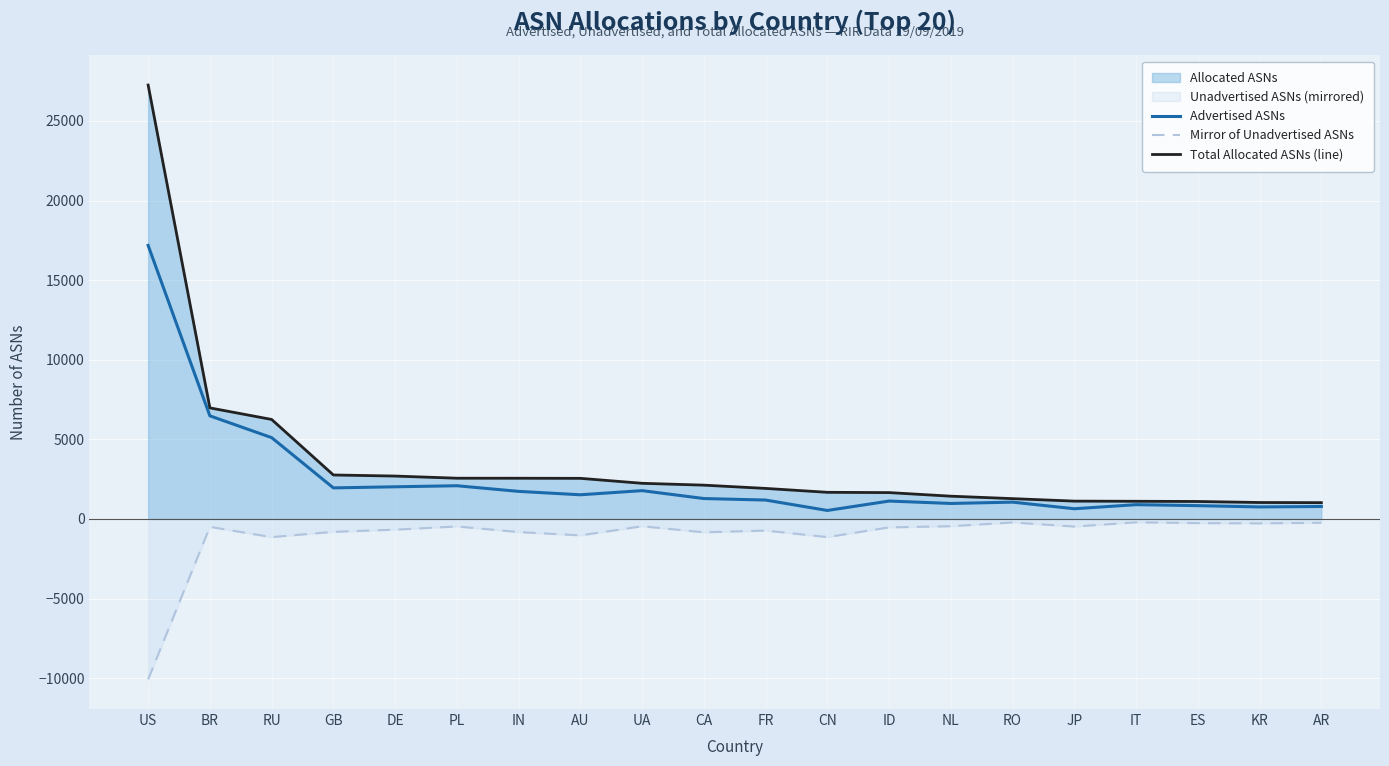

Rank the series by their maximum value, from lowest to highest.

Mirror of Unadvertised ASNs, Advertised ASNs, Total Allocated ASNs (line)